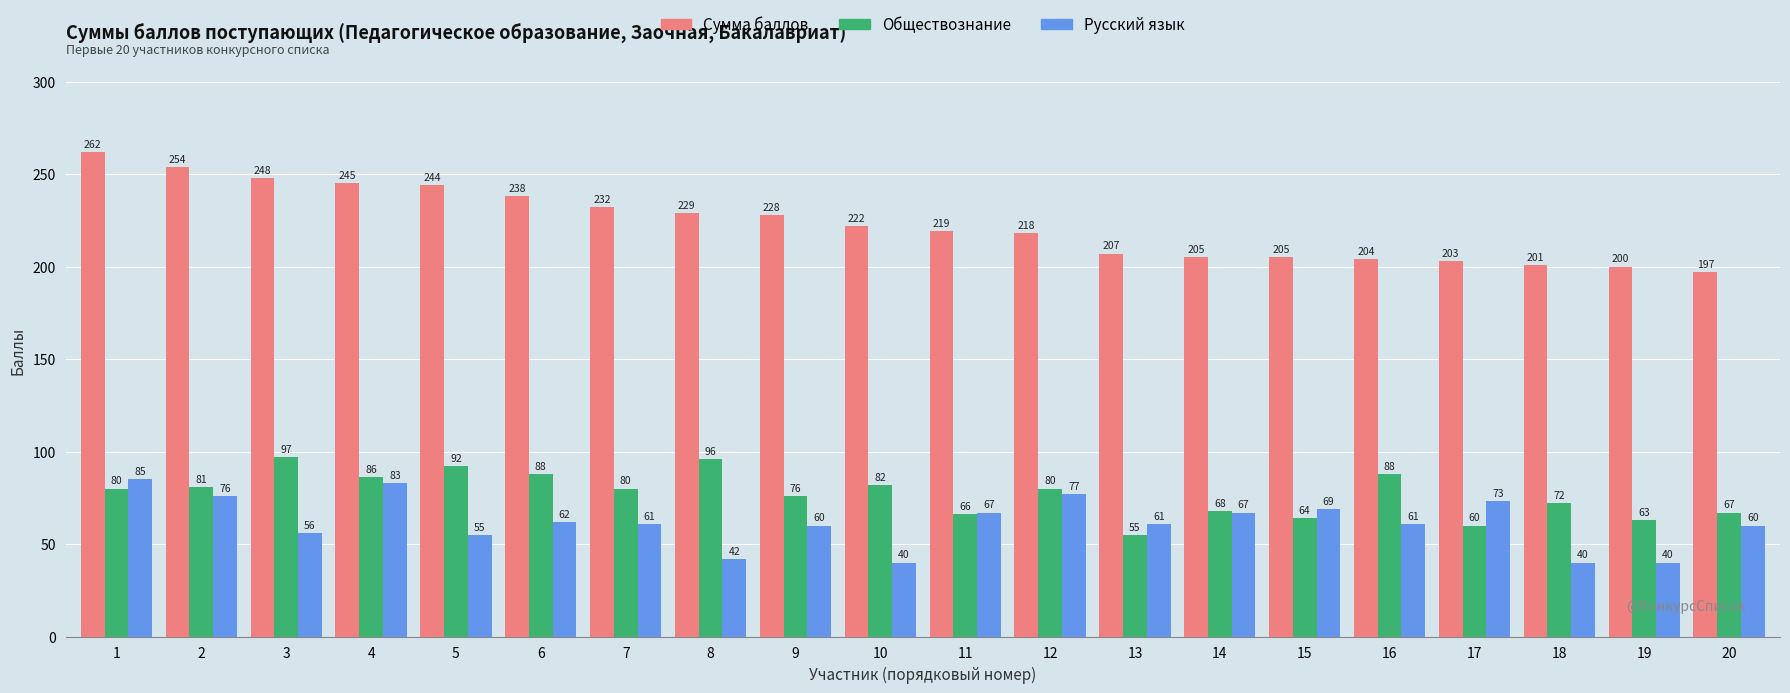

Which series has the largest total across all categories?

Сумма баллов